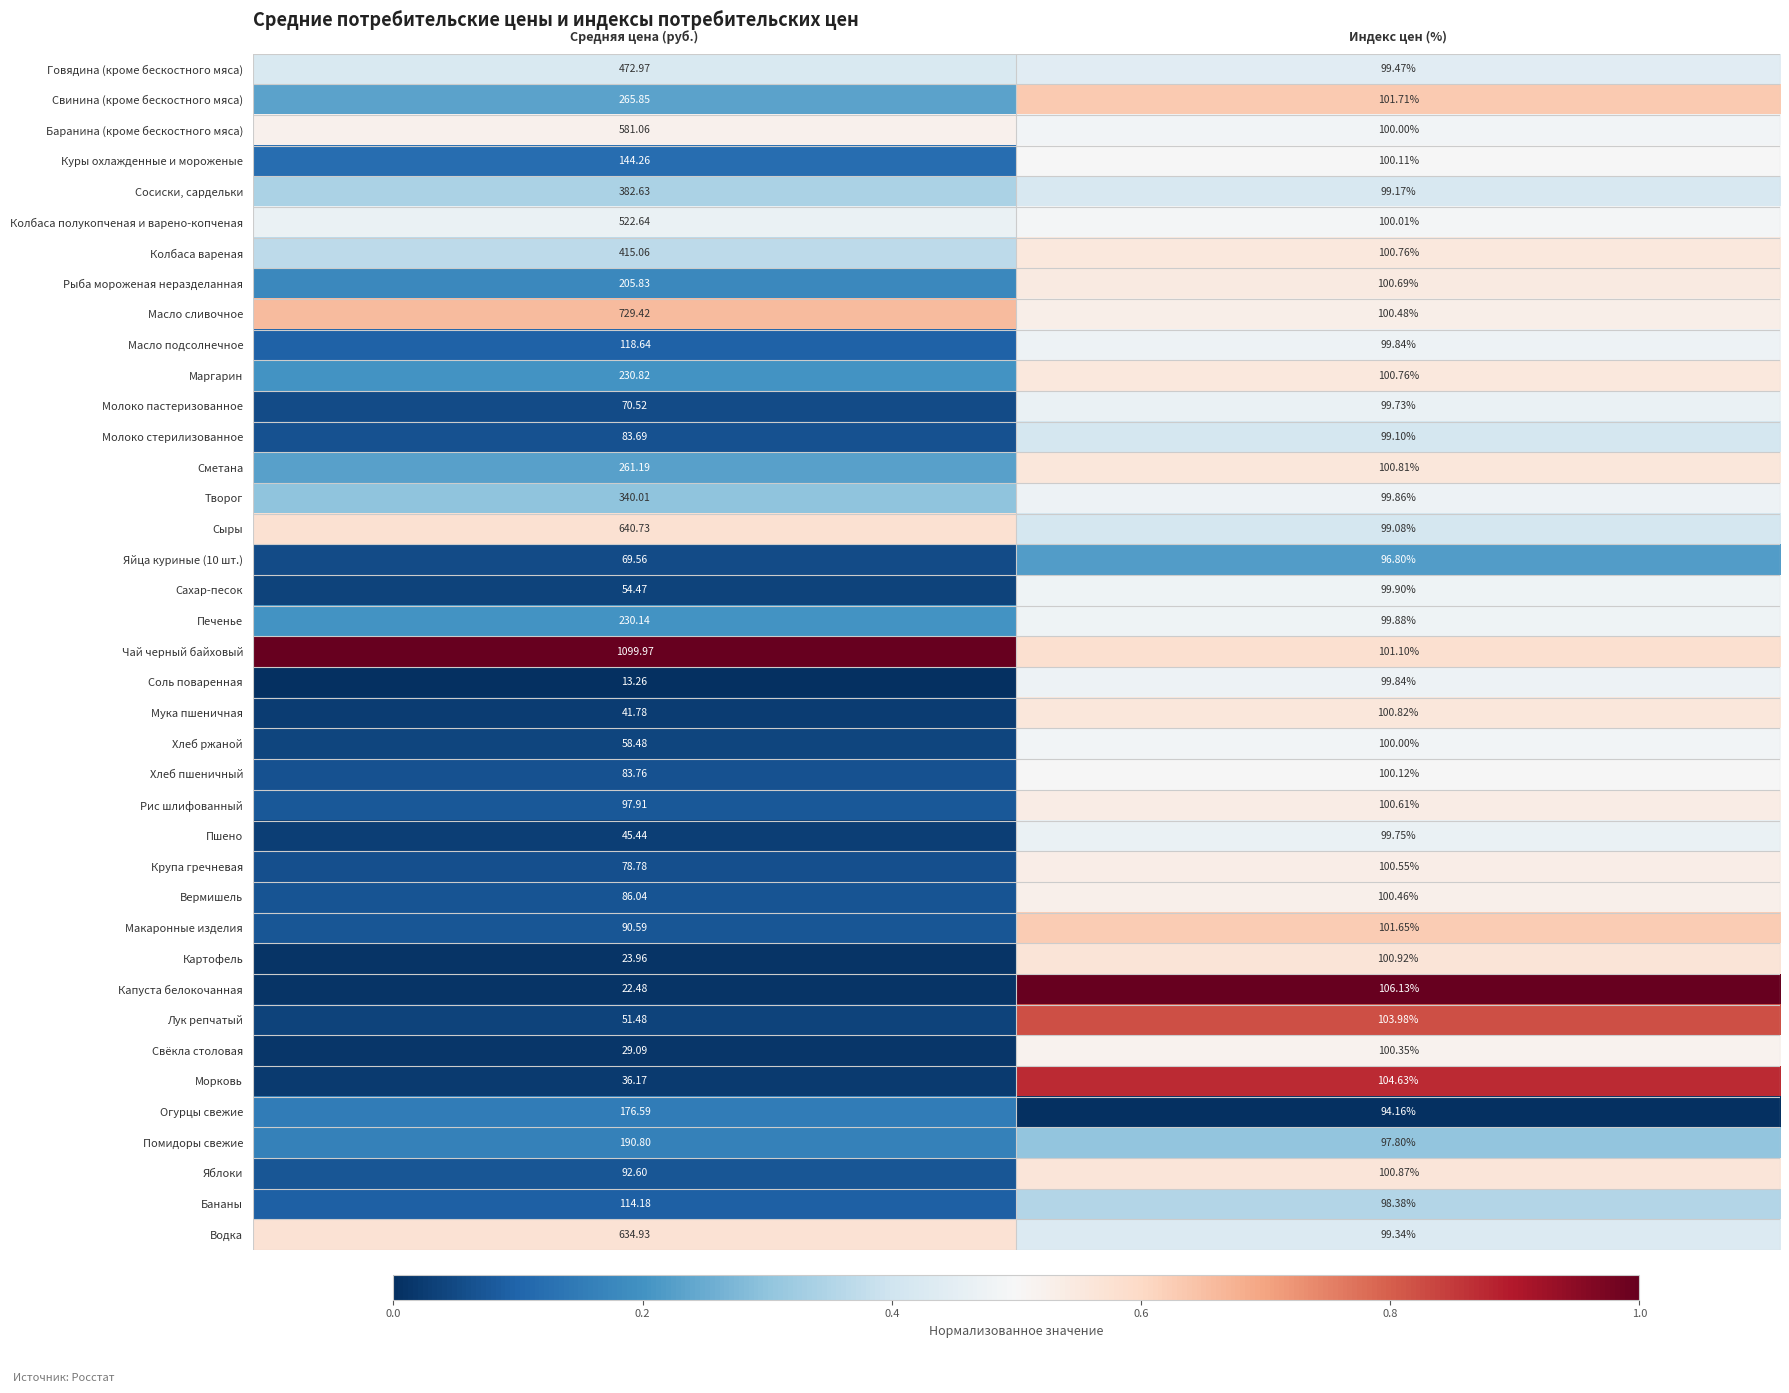

At which label is Масло сливочное closest to 414?

Индекс цен (%)